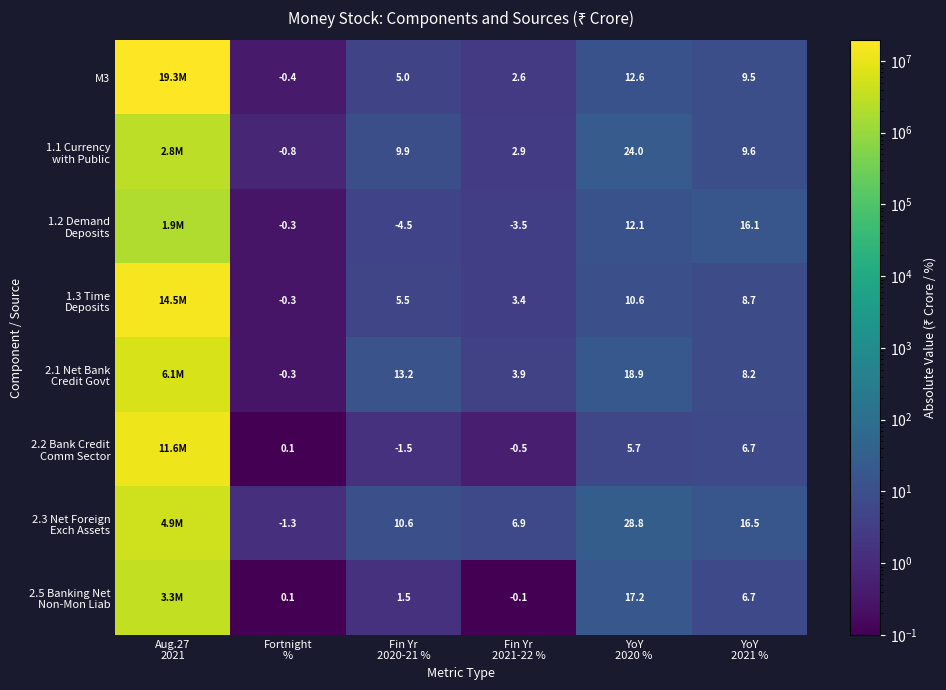

Is the value of 1.3 Time Deposits at Aug.27 2021 greater than the value of 2.5 Banking Net Non-Mon Liab at YoY 2020 %?

Yes